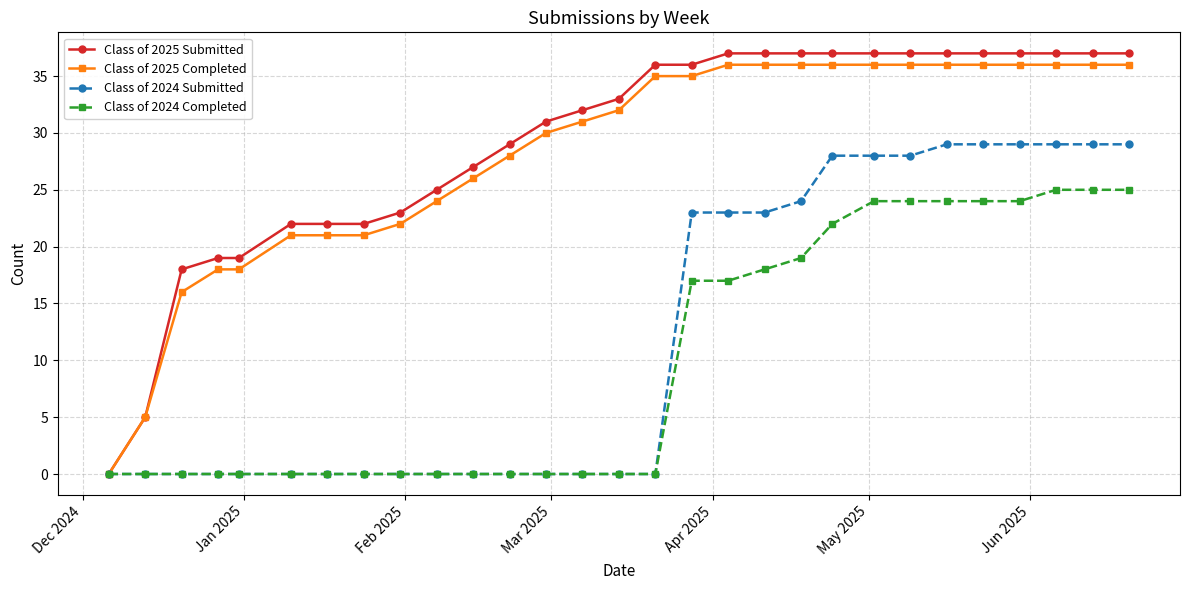

What is the value of the Class of 2025 Completed point at the 21st from the left?

36